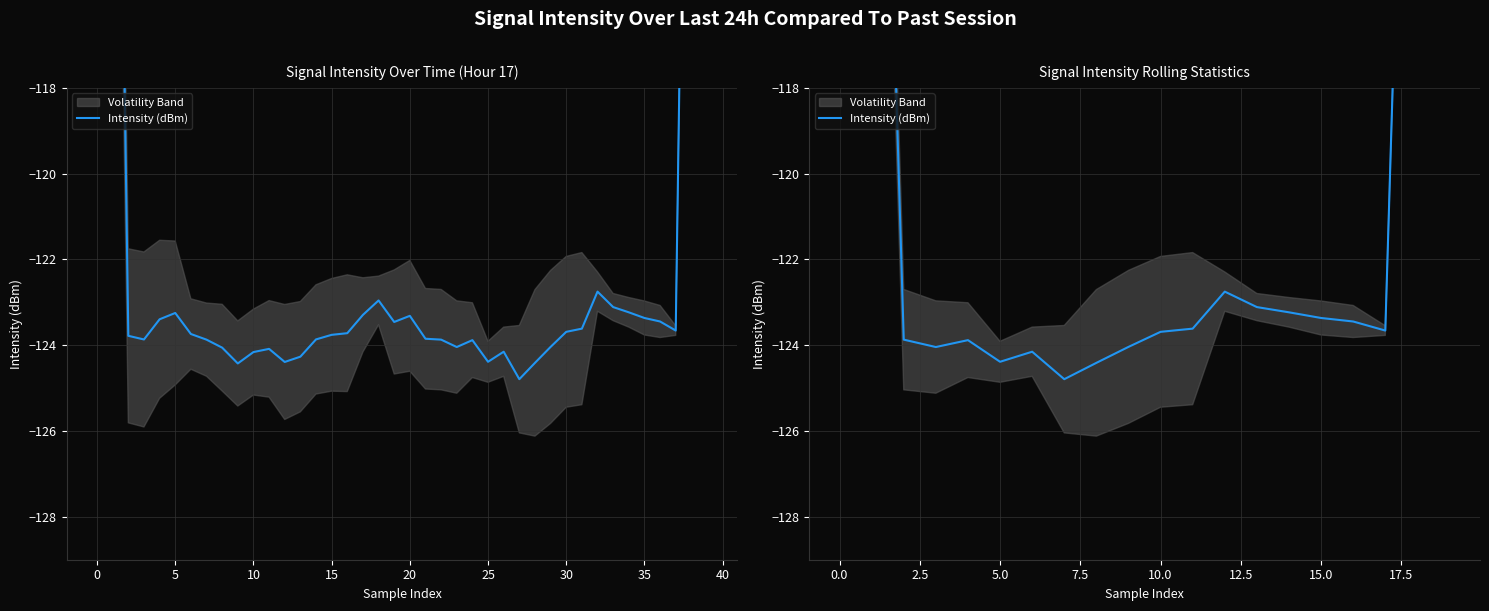

What is the difference between the second highest and second lowest values?

50.2